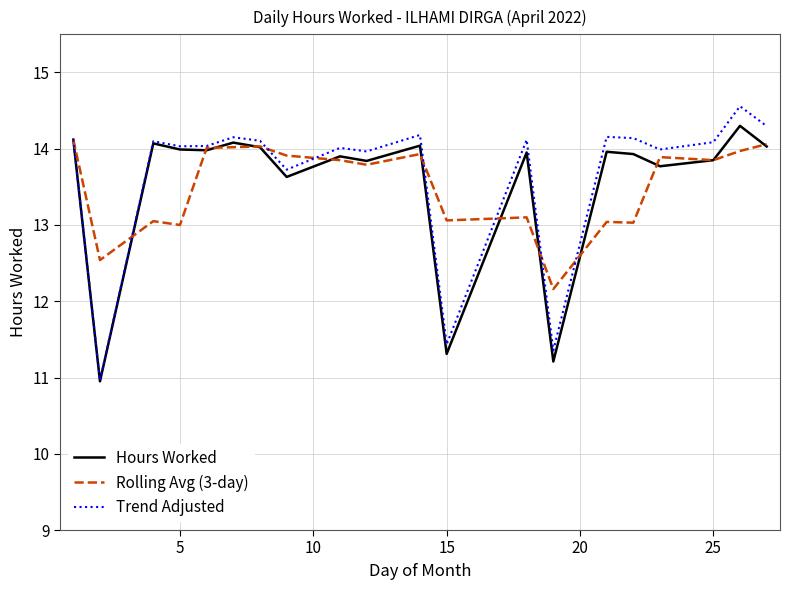

Which series has the widest spread of values?

Trend Adjusted